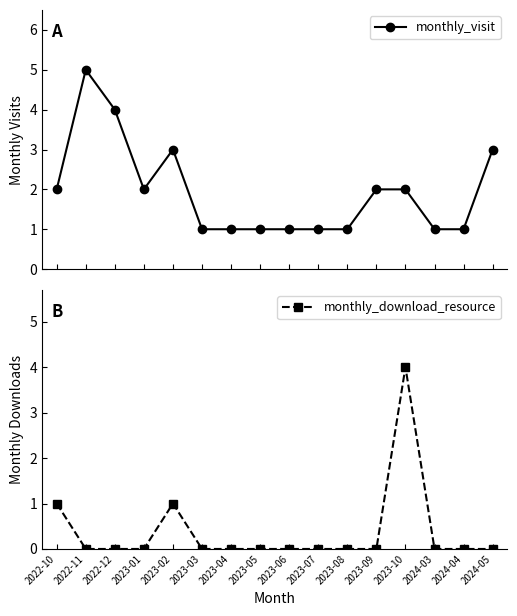

Which series has the widest spread of values?

monthly_visit